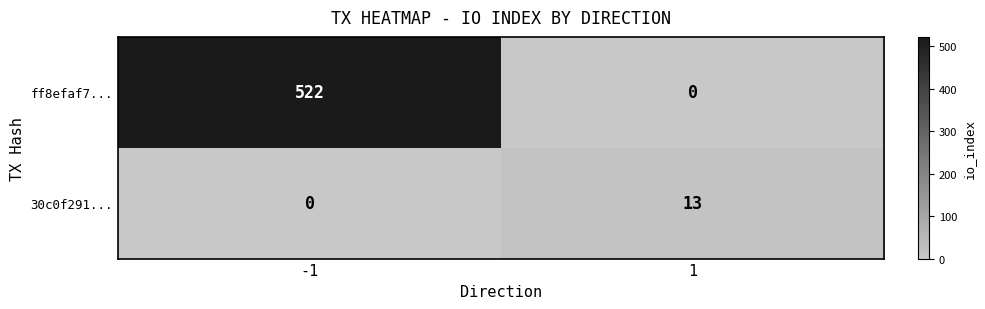

Rank the series at 1 from highest to lowest value.

30c0f291..., ff8efaf7...